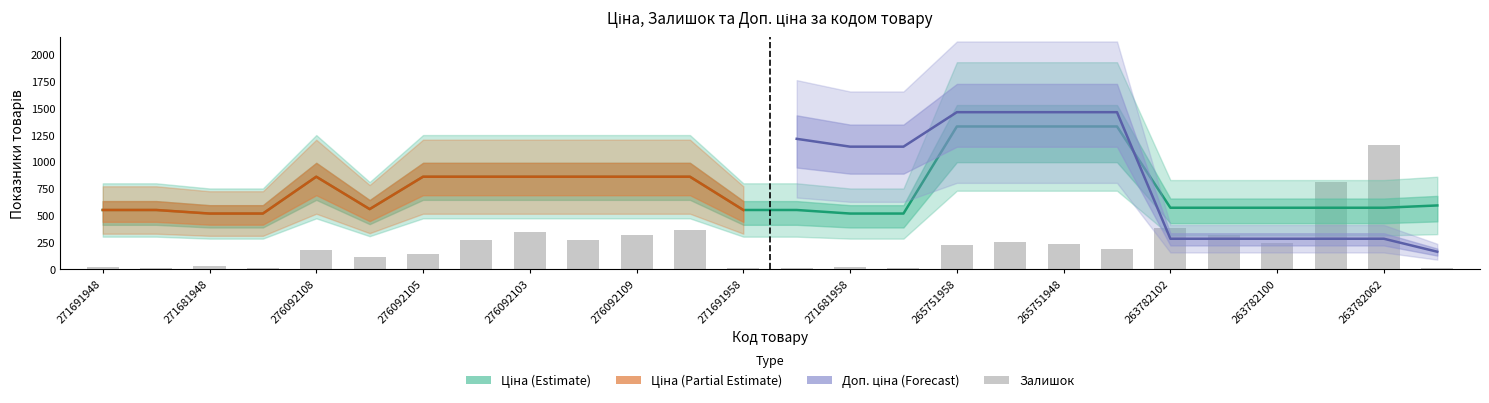

Does the chart contain any negative values?

No